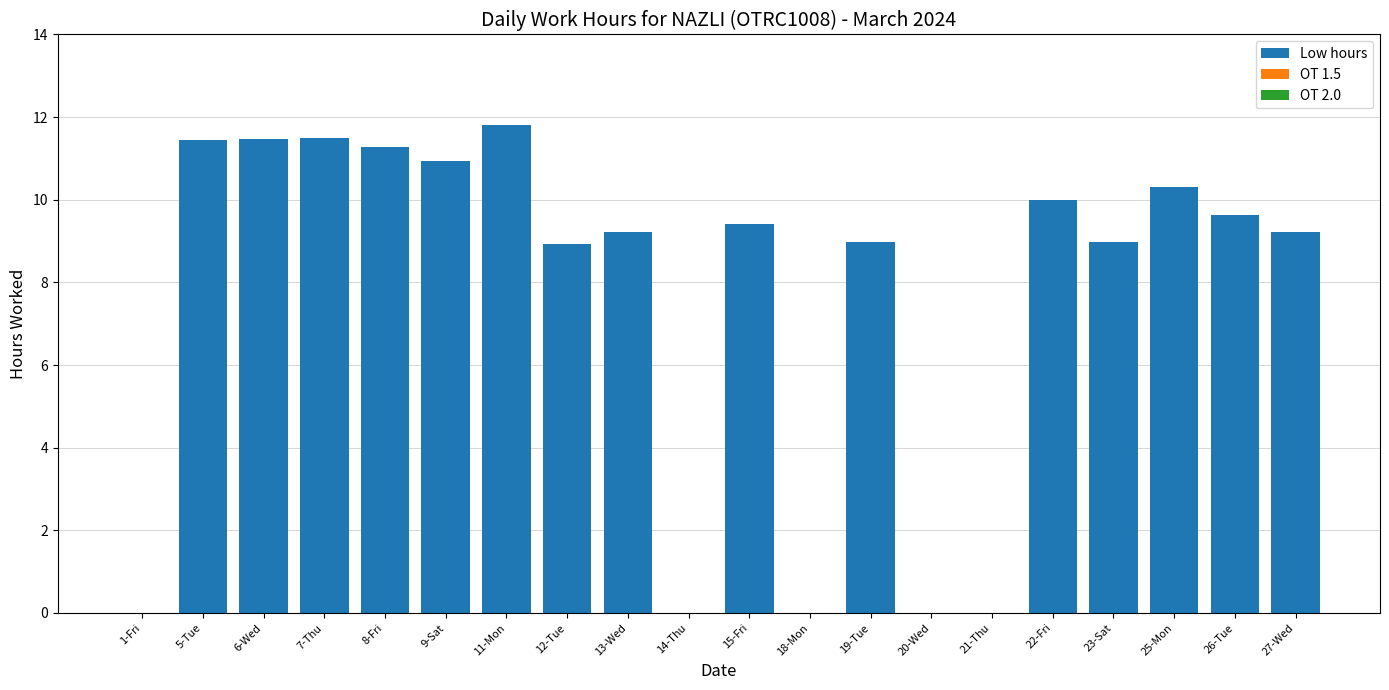

True or false: the data shows 9.6 at 26-Tue.

True